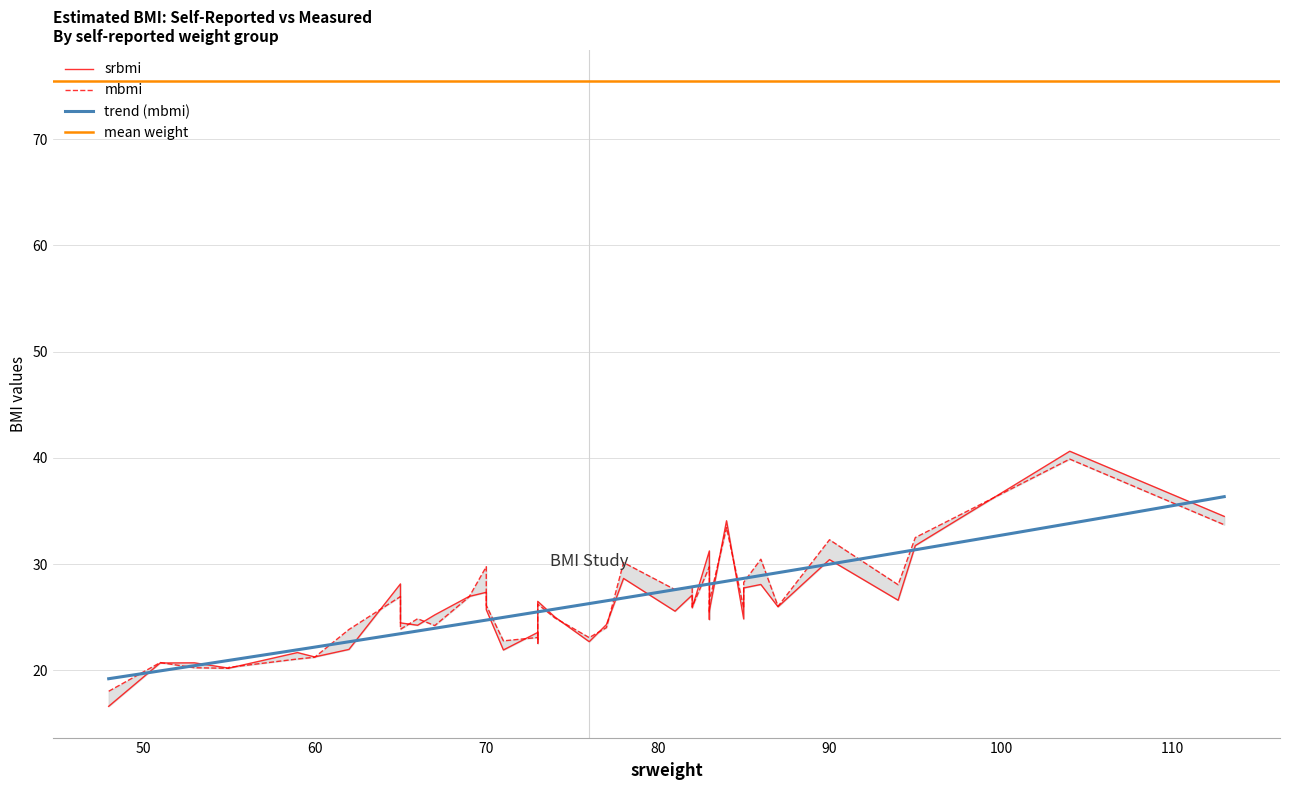

What position from the left is 19?

20